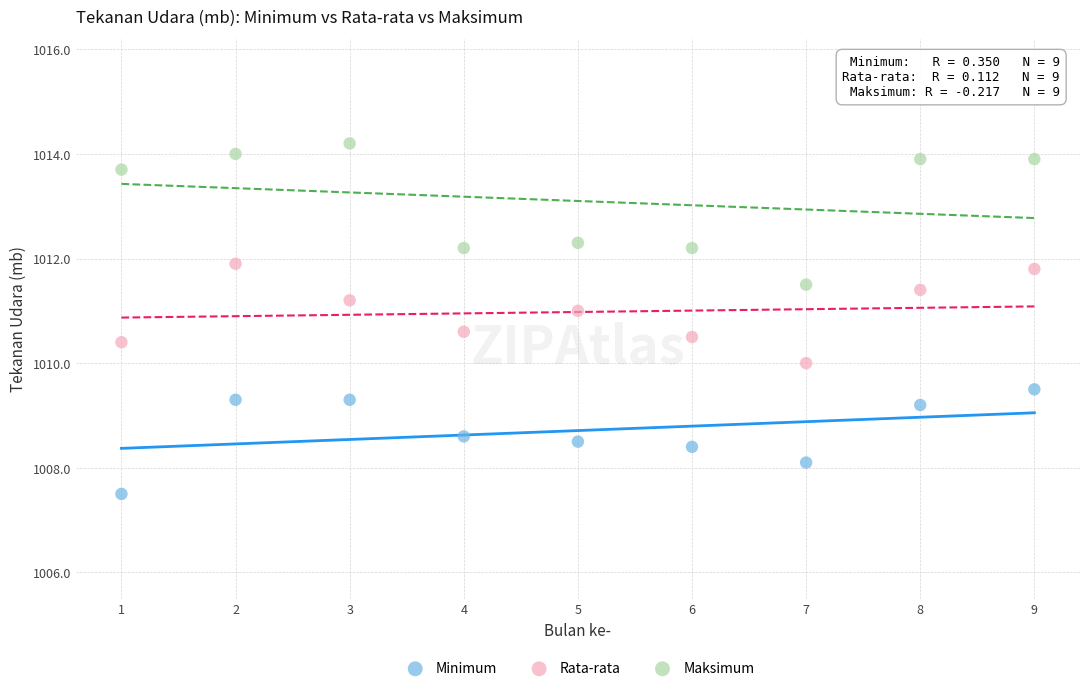

Which series reaches the minimum Y coordinate?

Minimum